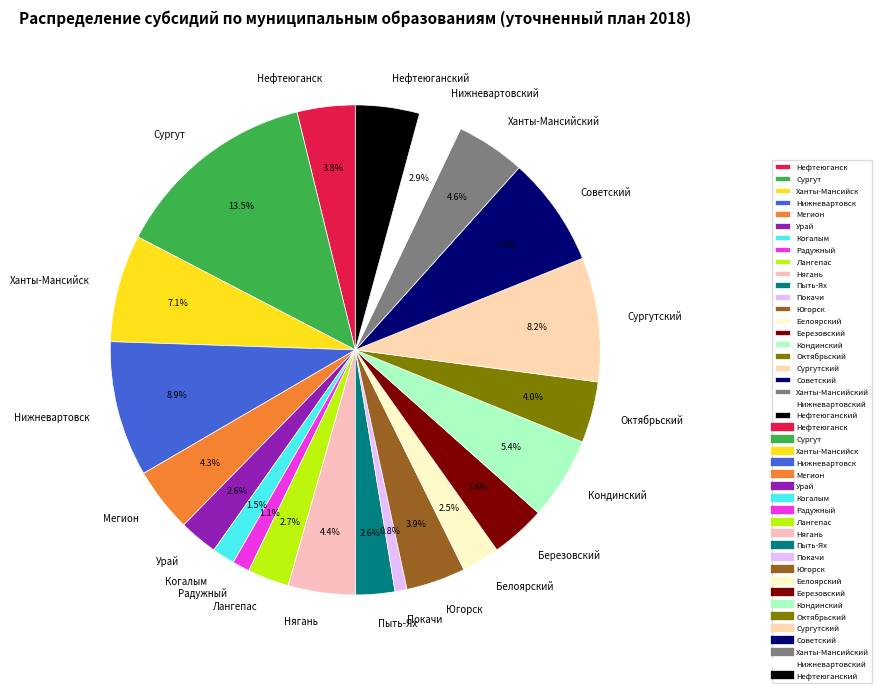

What is the total percentage of Нефтеюганск and Нефтеюганский?

8.0%